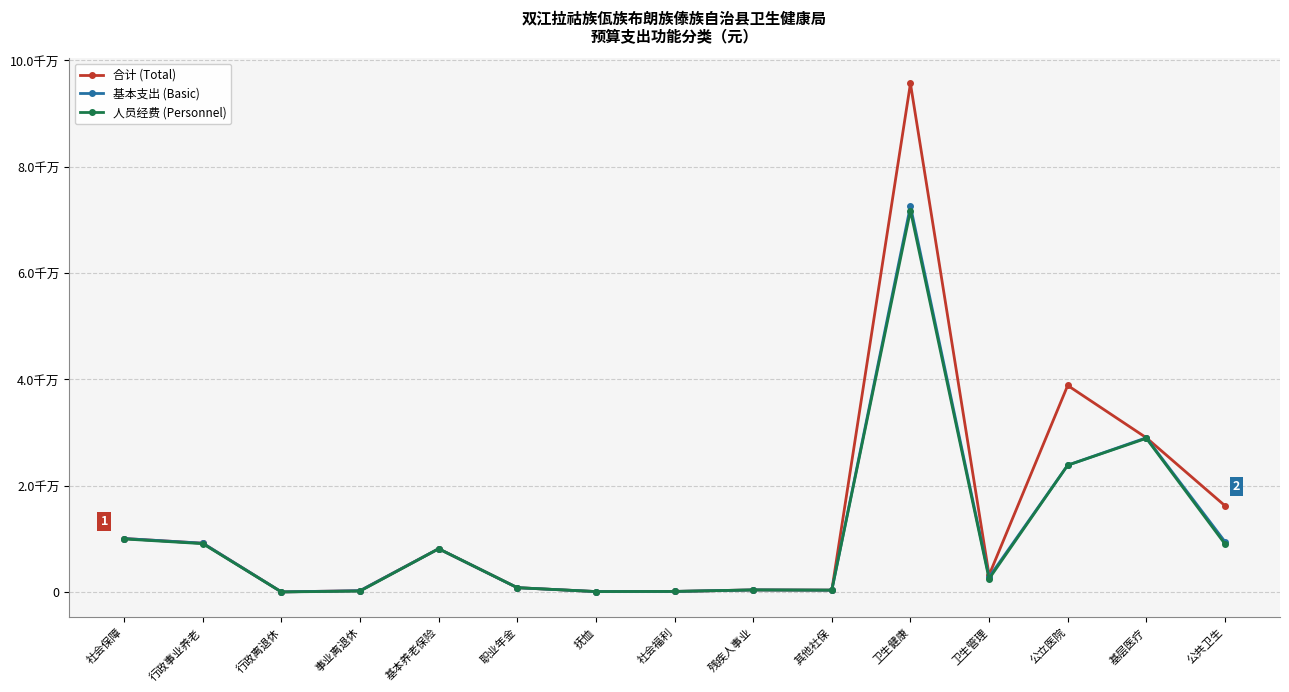

Where is the first local maximum for 人员经费 (Personnel)?

基本养老保险